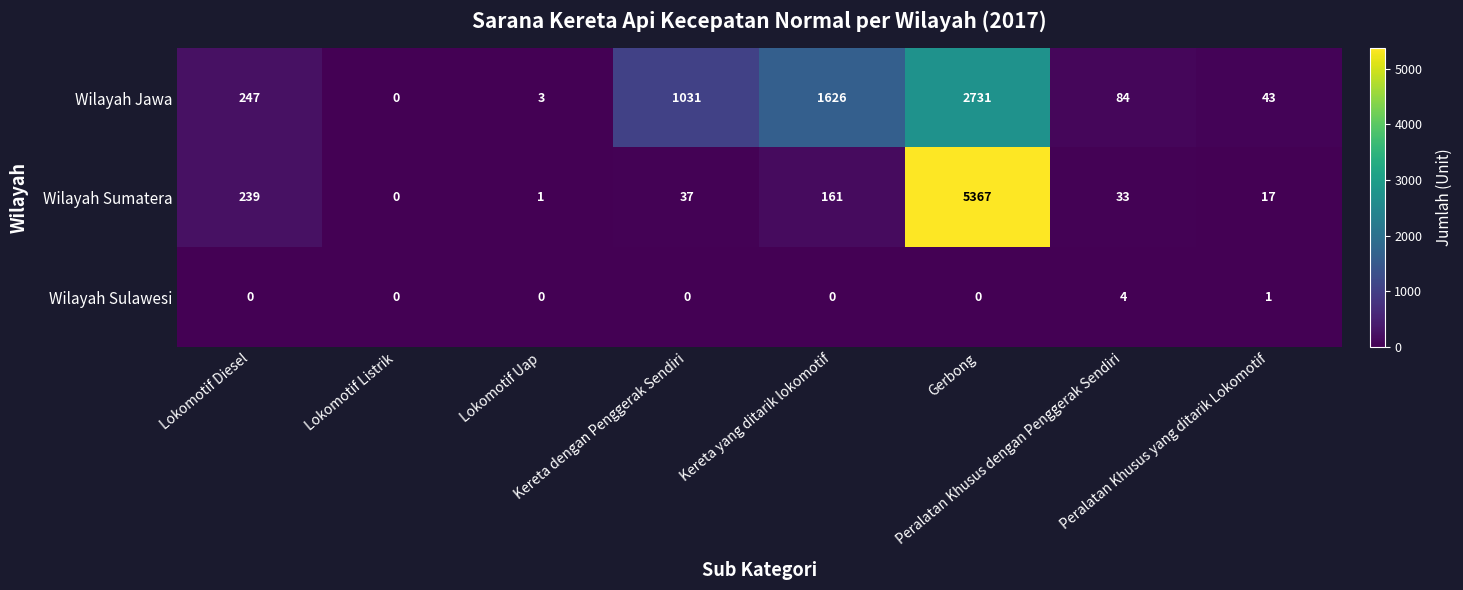

Which series has the largest total across all categories?

Wilayah Sumatera